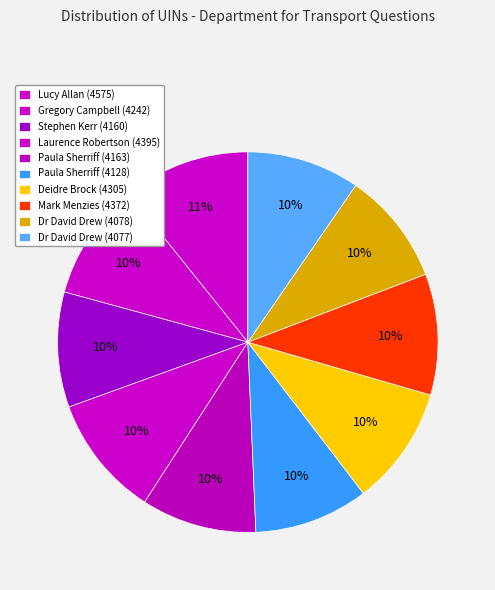

Which category has the smallest portion of the pie?

Dr David Drew (4077)